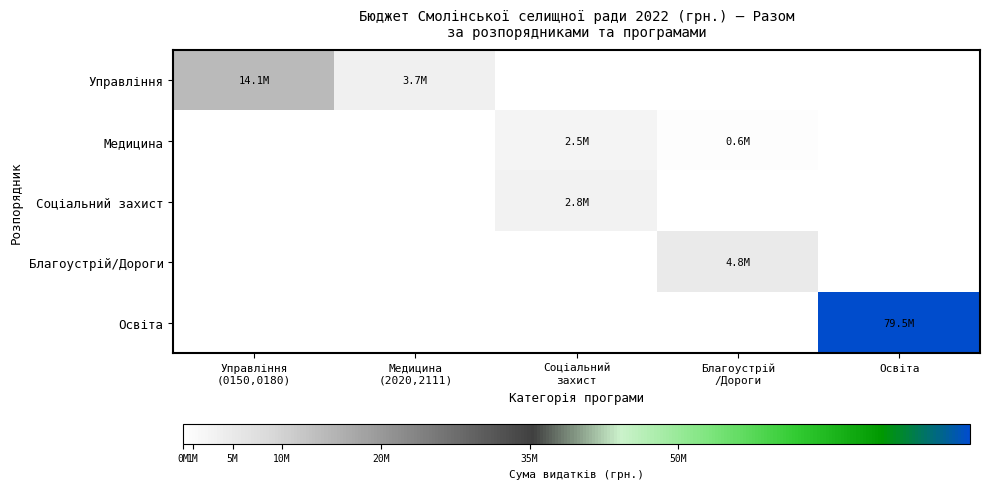

Which series has the largest total across all categories?

Освіта